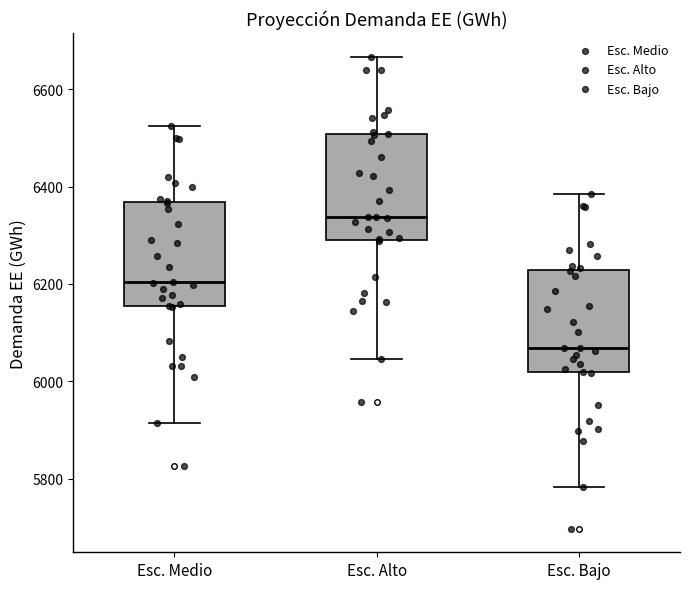

Reading left to right, transcribe this box plot: for each box, give where its median line is, the range the box spans, and where its two whiskers end, as read against the y-axis. The values are not printed on the chart, so give them approximately, as read against the axis.

Esc. Medio: median 6200, box 6160 to 6360, whiskers 5920 to 6520
Esc. Alto: median 6340, box 6300 to 6500, whiskers 6040 to 6660
Esc. Bajo: median 6060, box 6020 to 6220, whiskers 5780 to 6380